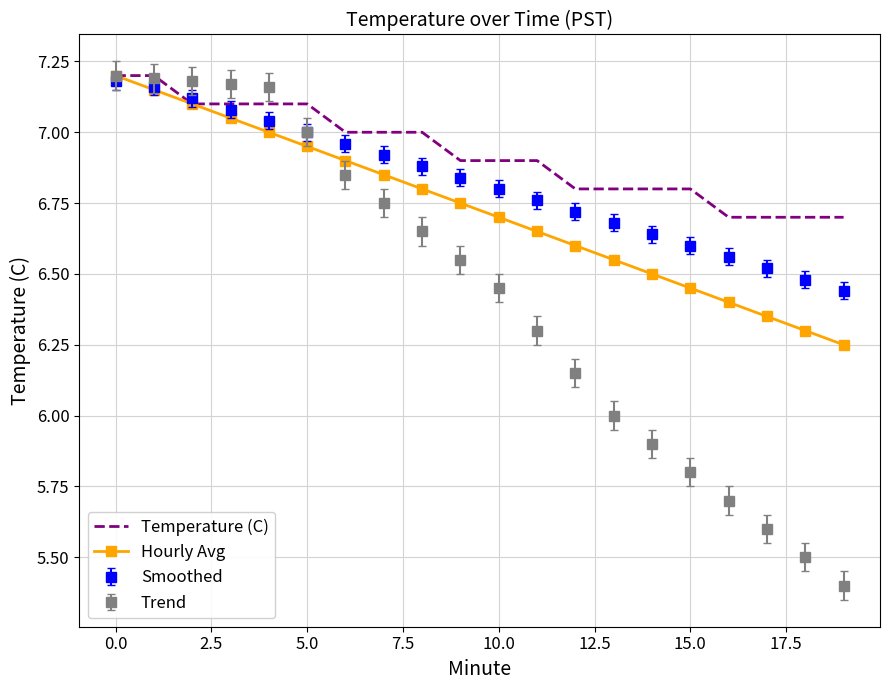

What are all the series names shown in the legend?

Temperature (C), Hourly Avg, Smoothed, Trend